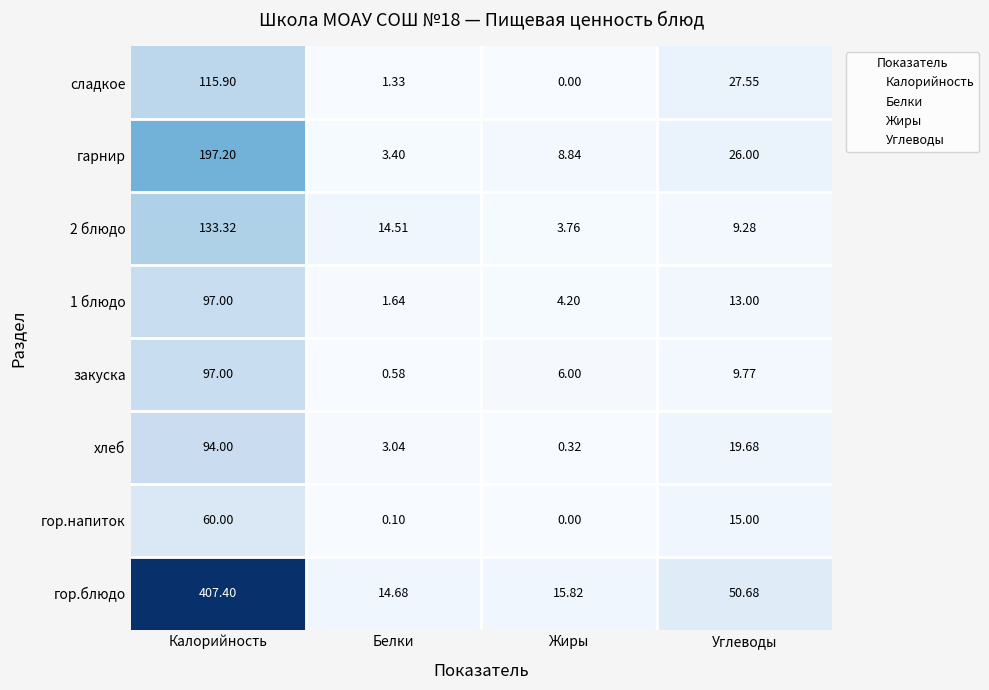

What are all the series names shown in the legend?

Калорийность, Белки, Жиры, Углеводы